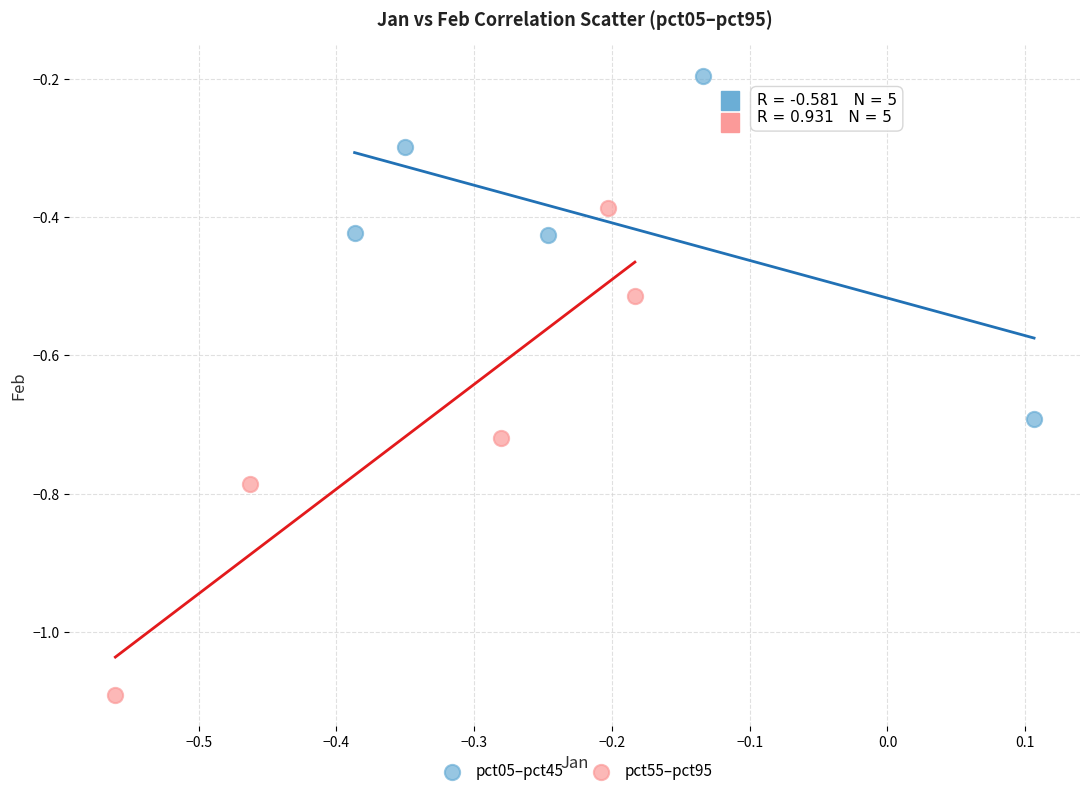

Which series has the widest spread of Y values?

pct55–pct95